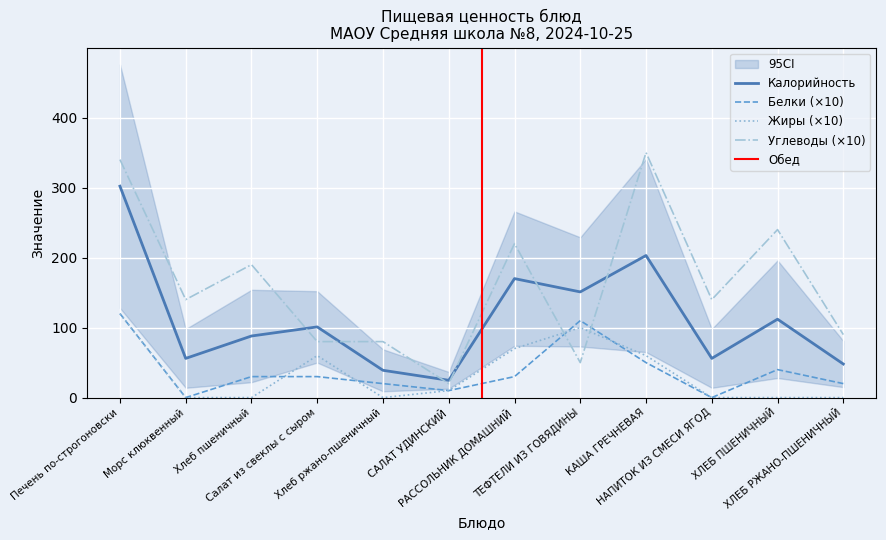

Reading right to left, transcribe all the data shown in this chart.

Калорийность: ХЛЕБ РЖАНО-ПШЕНИЧНЫЙ=48.0	ХЛЕБ ПШЕНИЧНЫЙ=112.0	НАПИТОК ИЗ СМЕСИ ЯГОД=56.0	КАША ГРЕЧНЕВАЯ=203.0	ТЕФТЕЛИ ИЗ ГОВЯДИНЫ=151.0	РАССОЛЬНИК ДОМАШНИЙ=170.0	САЛАТ УДИНСКИЙ=24.7	Хлеб ржано-пшеничный=39.0	Салат из свеклы с сыром=101.0	Хлеб пшеничный=88.0	Морс клюквенный=56.0	Печень по-строгоновски=302.0
Белки: ХЛЕБ РЖАНО-ПШЕНИЧНЫЙ=20.0	ХЛЕБ ПШЕНИЧНЫЙ=40.0	НАПИТОК ИЗ СМЕСИ ЯГОД=0.0	КАША ГРЕЧНЕВАЯ=50.0	ТЕФТЕЛИ ИЗ ГОВЯДИНЫ=110.0	РАССОЛЬНИК ДОМАШНИЙ=30.0	САЛАТ УДИНСКИЙ=10.0	Хлеб ржано-пшеничный=20.0	Салат из свеклы с сыром=30.0	Хлеб пшеничный=30.0	Морс клюквенный=0.0	Печень по-строгоновски=120.0
Жиры: ХЛЕБ РЖАНО-ПШЕНИЧНЫЙ=0.0	ХЛЕБ ПШЕНИЧНЫЙ=0.0	НАПИТОК ИЗ СМЕСИ ЯГОД=0.0	КАША ГРЕЧНЕВАЯ=60.0	ТЕФТЕЛИ ИЗ ГОВЯДИНЫ=100.0	РАССОЛЬНИК ДОМАШНИЙ=70.0	САЛАТ УДИНСКИЙ=10.0	Хлеб ржано-пшеничный=0.0	Салат из свеклы с сыром=60.0	Хлеб пшеничный=0.0	Морс клюквенный=0.0	Печень по-строгоновски=120.0
Углеводы: ХЛЕБ РЖАНО-ПШЕНИЧНЫЙ=90.0	ХЛЕБ ПШЕНИЧНЫЙ=240.0	НАПИТОК ИЗ СМЕСИ ЯГОД=140.0	КАША ГРЕЧНЕВАЯ=350.0	ТЕФТЕЛИ ИЗ ГОВЯДИНЫ=50.0	РАССОЛЬНИК ДОМАШНИЙ=220.0	САЛАТ УДИНСКИЙ=20.0	Хлеб ржано-пшеничный=80.0	Салат из свеклы с сыром=80.0	Хлеб пшеничный=190.0	Морс клюквенный=140.0	Печень по-строгоновски=340.0